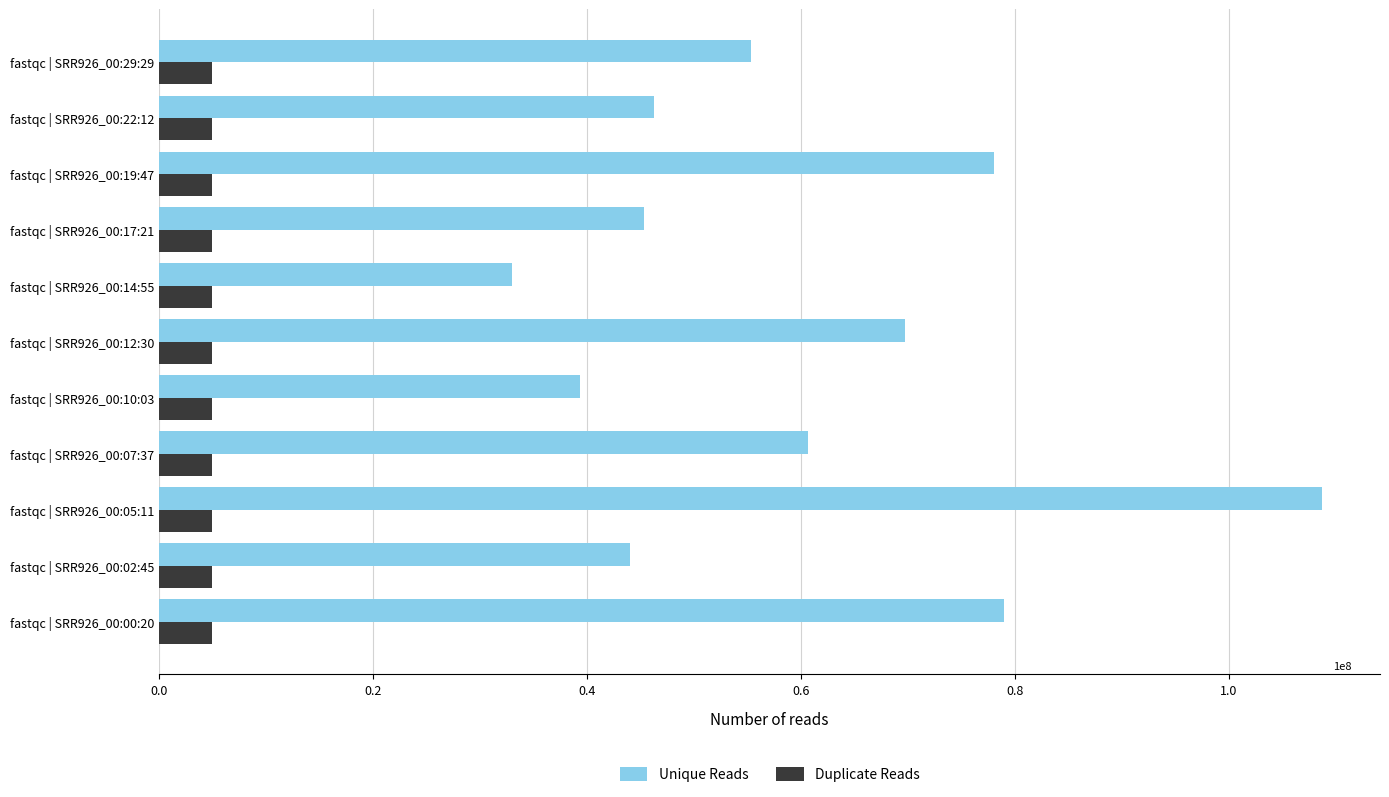

What are all the series names shown in the legend?

Unique Reads, Duplicate Reads